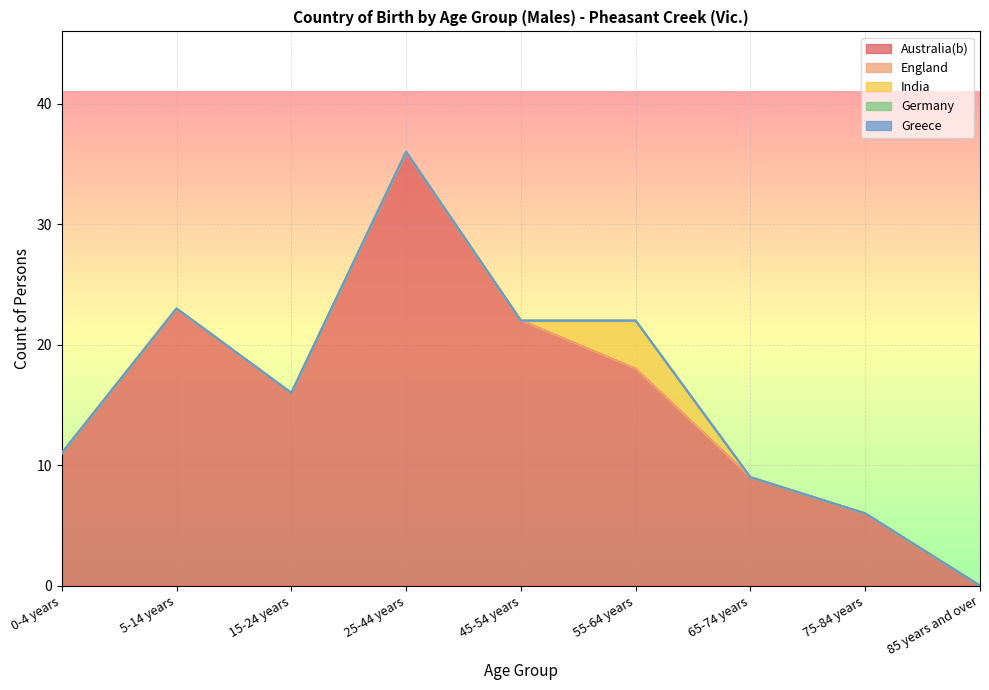

True or false: Greece has more than 0 points higher than both neighbors.

False